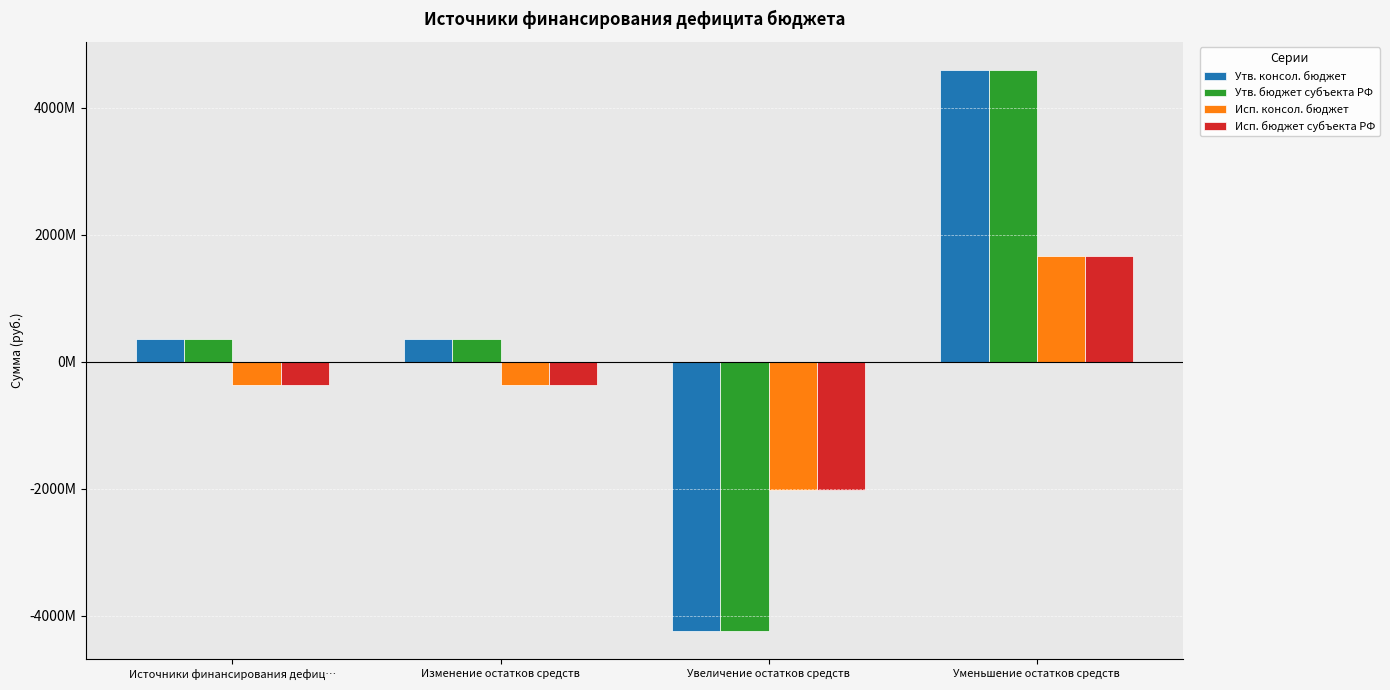

Does the chart contain stacked bars?

No